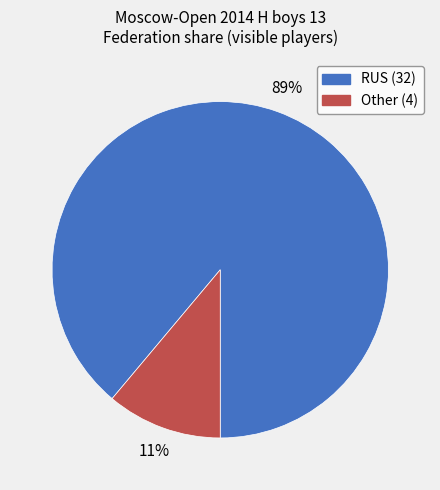

Combined, do Other and RUS account for over 50%?

Yes